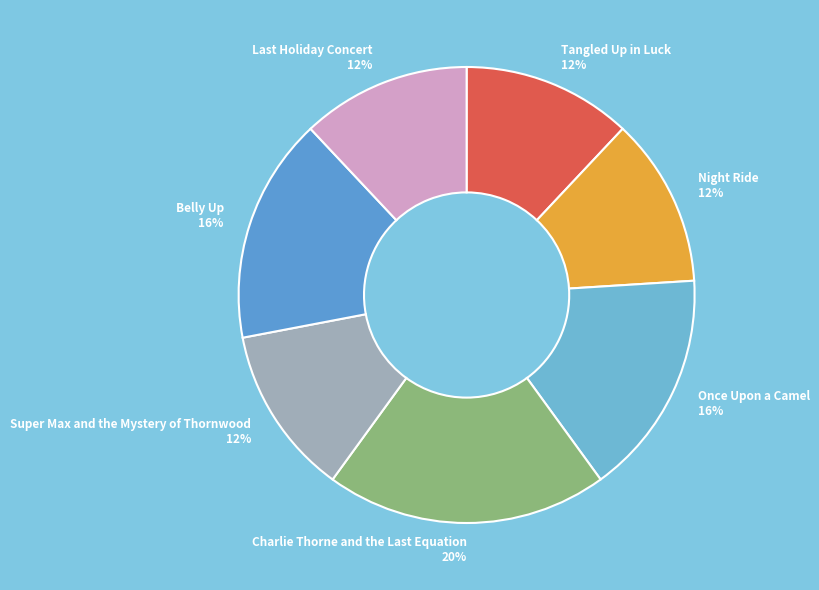

Is there any slice that represents more than half of the pie?

No